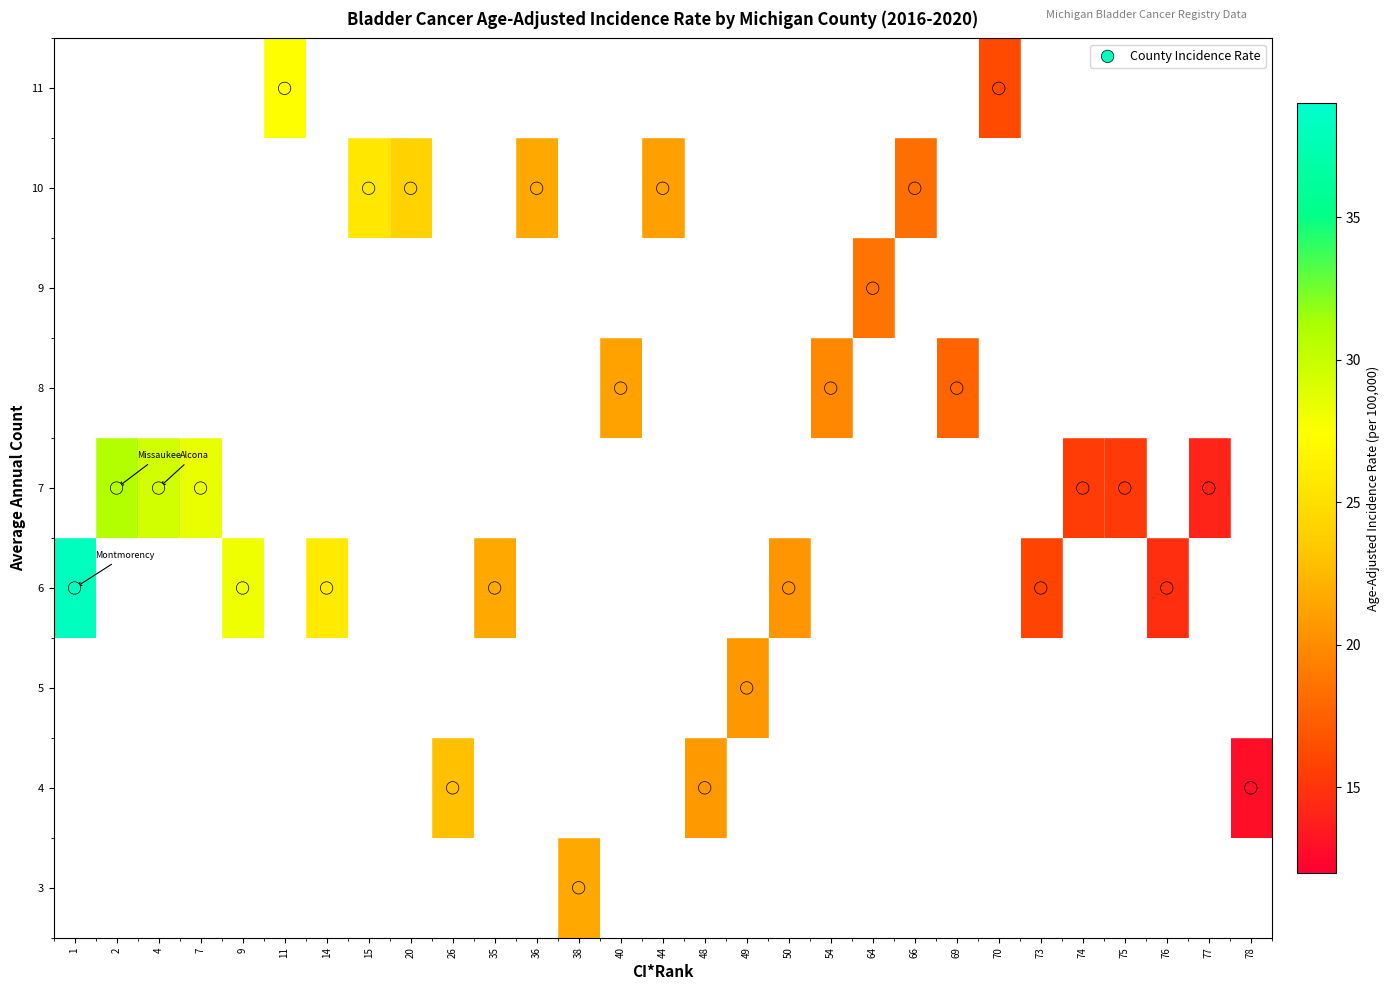

How many distinct data groups are displayed?

10